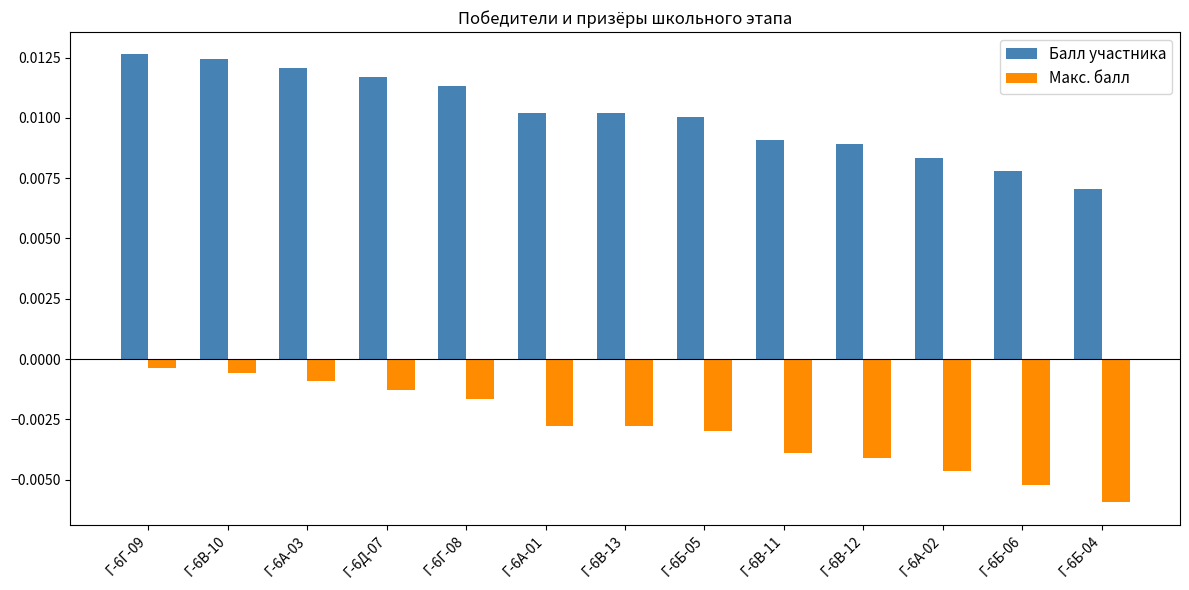

At how many categories does at least one series exceed 0?

13